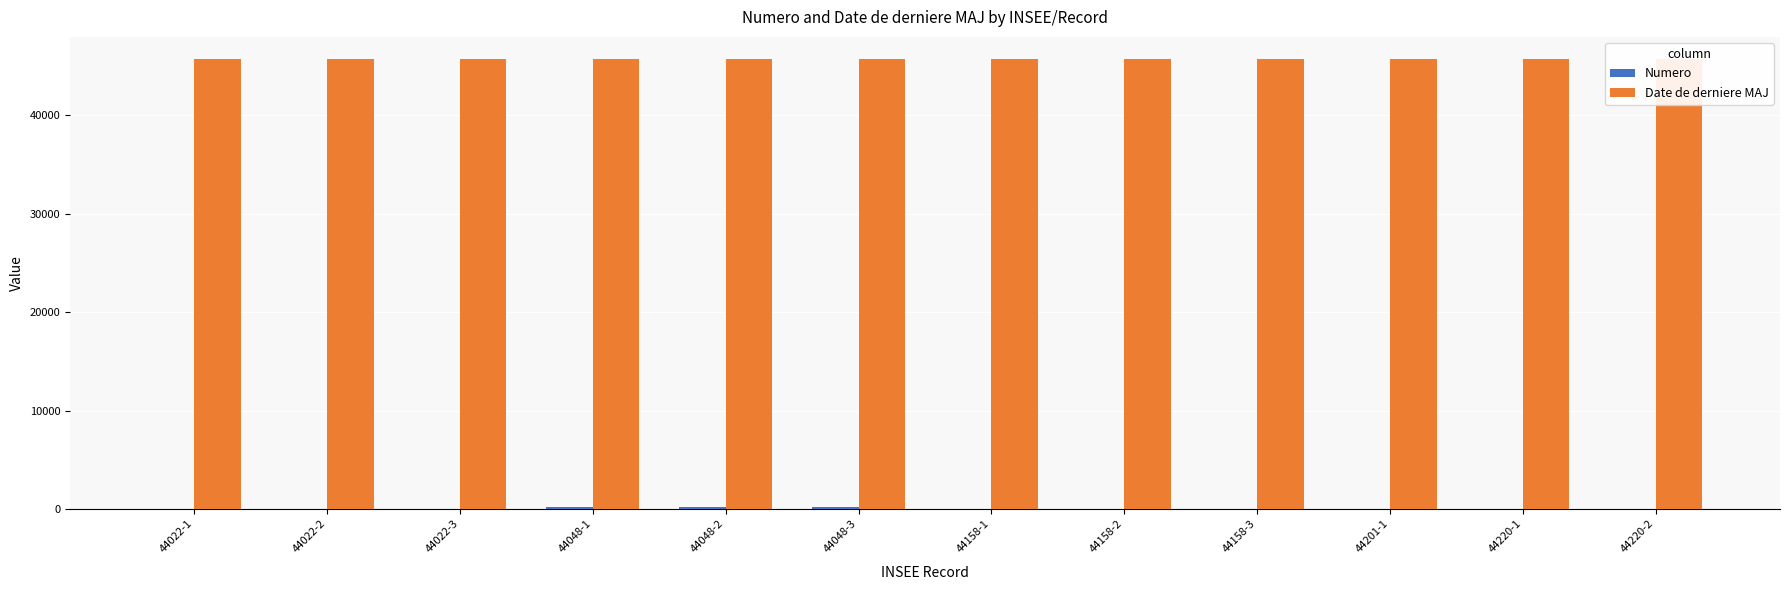

Which series has the largest total across all categories?

Date de derniere MAJ